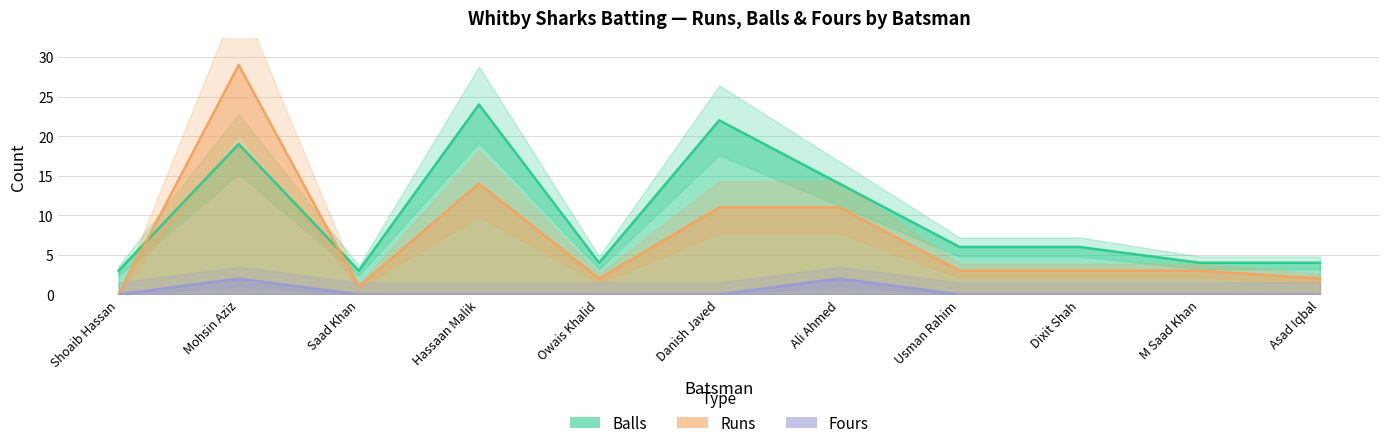

At which category does the chart reach its minimum across all series?

Shoaib Hassan